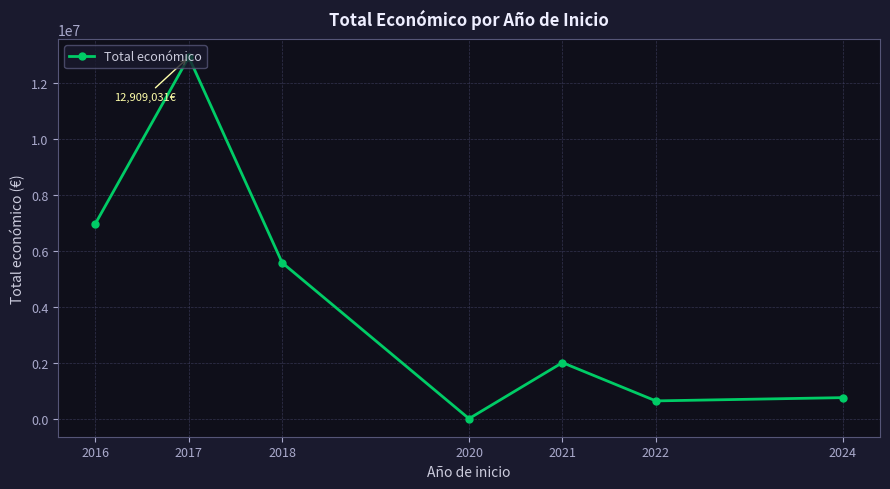

What is the value of the 2nd point from the left?

12909031